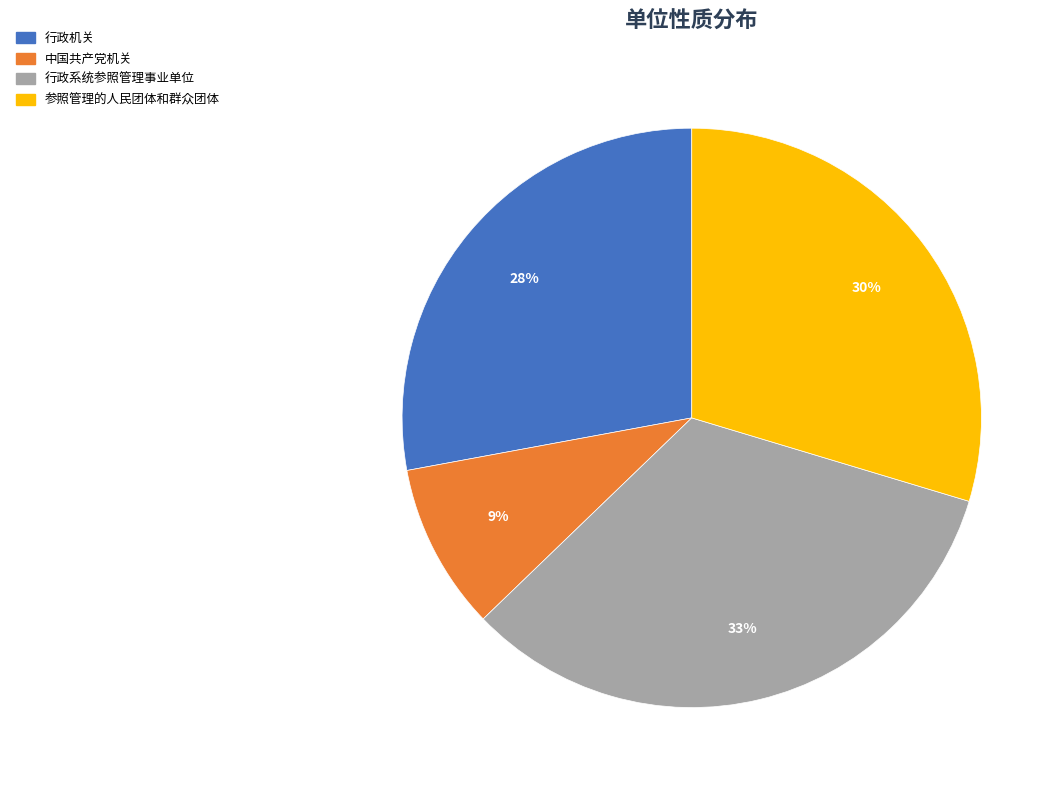

Does 中国共产党机关 account for over 50% of the chart?

No